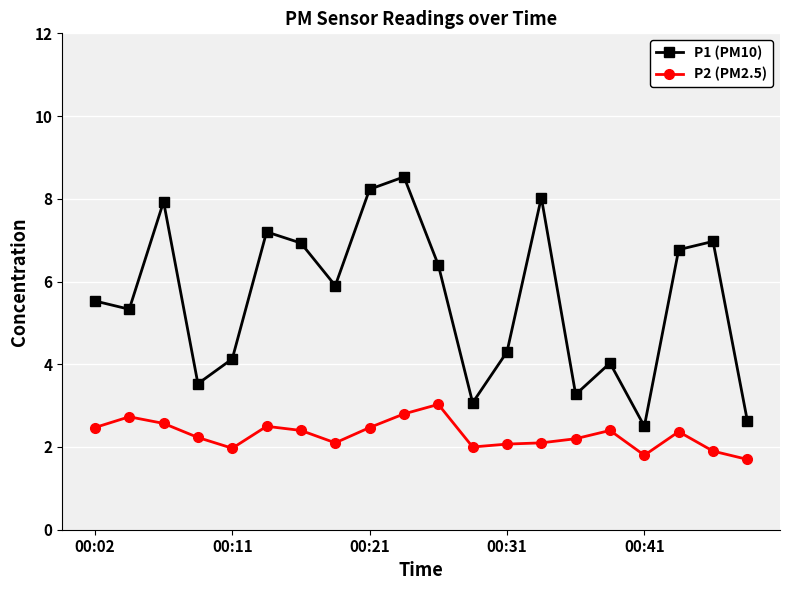

True or false: P1 (PM10) has more than 1 interior local peaks.

True